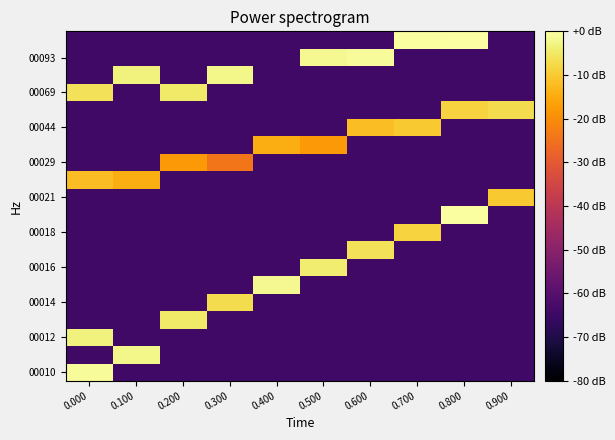

What is the minimum value shown in the chart?

-64.1